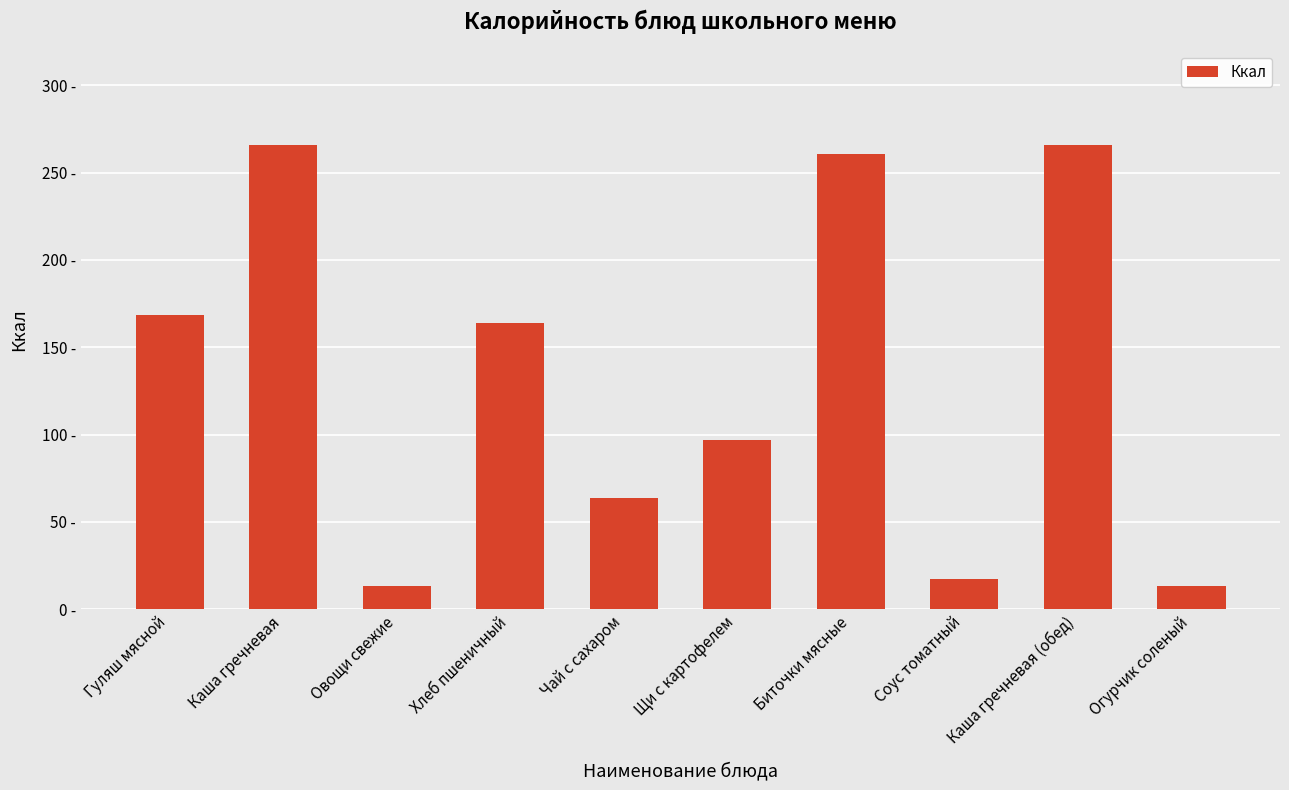

Are the bars horizontal?

No